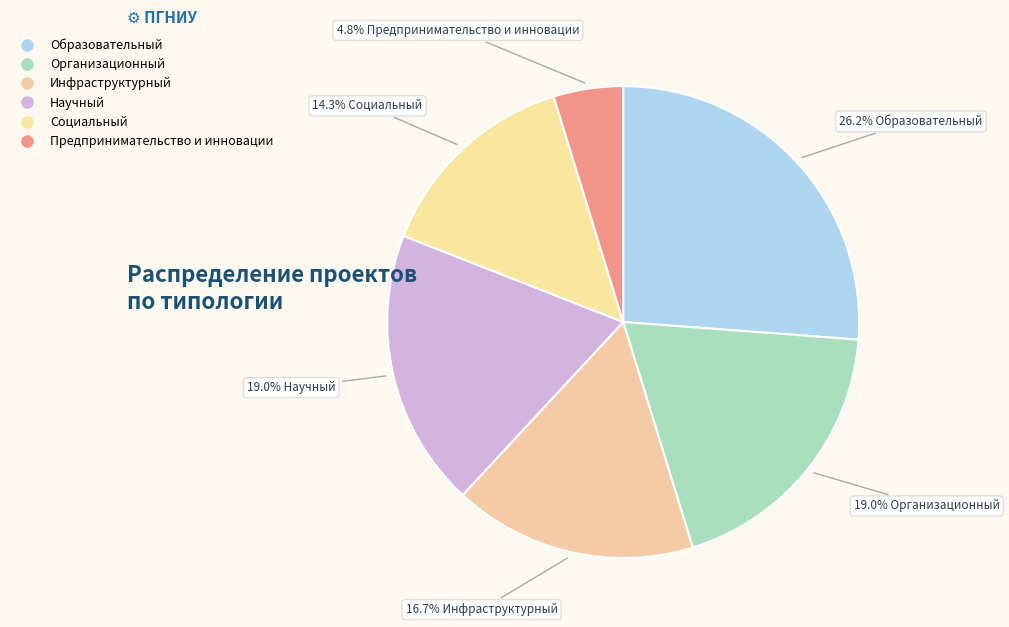

How much of the chart is everything except Организационный?

81.0%